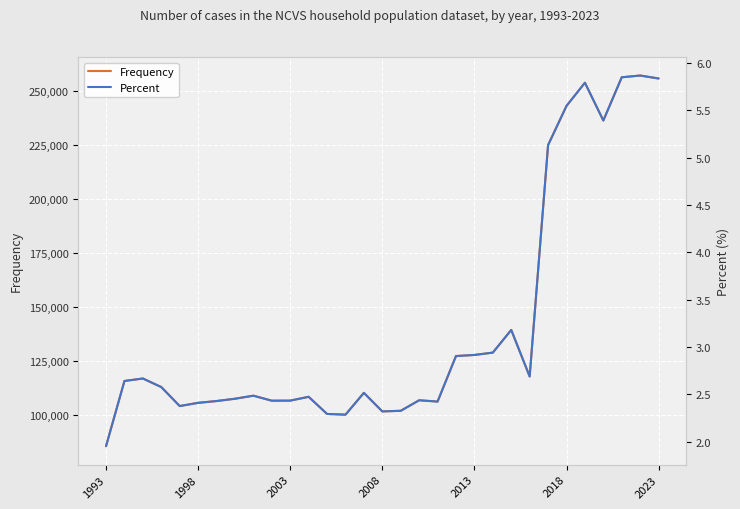

True or false: Frequency has more than 1 interior local peaks.

True